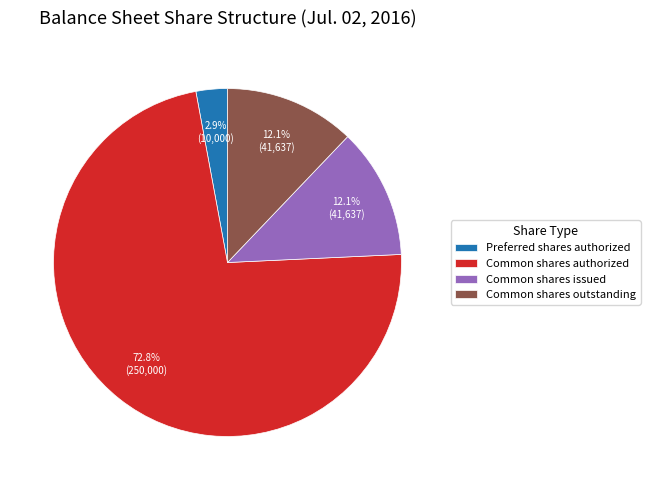

How much of the chart is everything except Preferred shares authorized?

97.1%